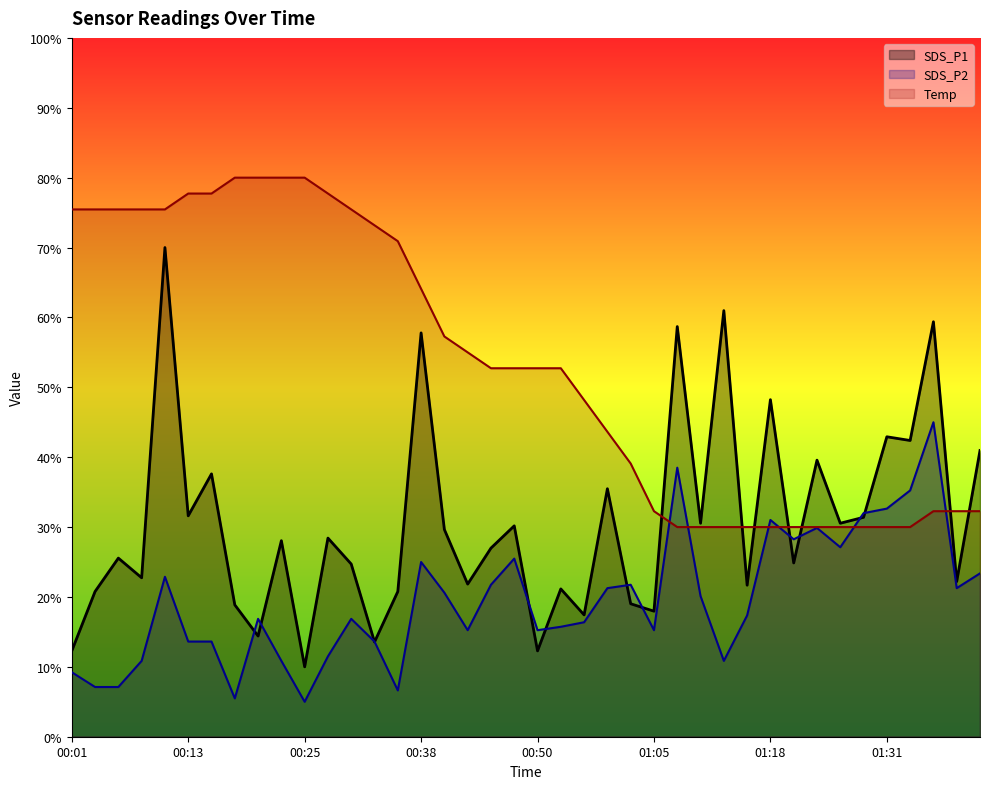

Where does the Temp series first go above 52?

00:01